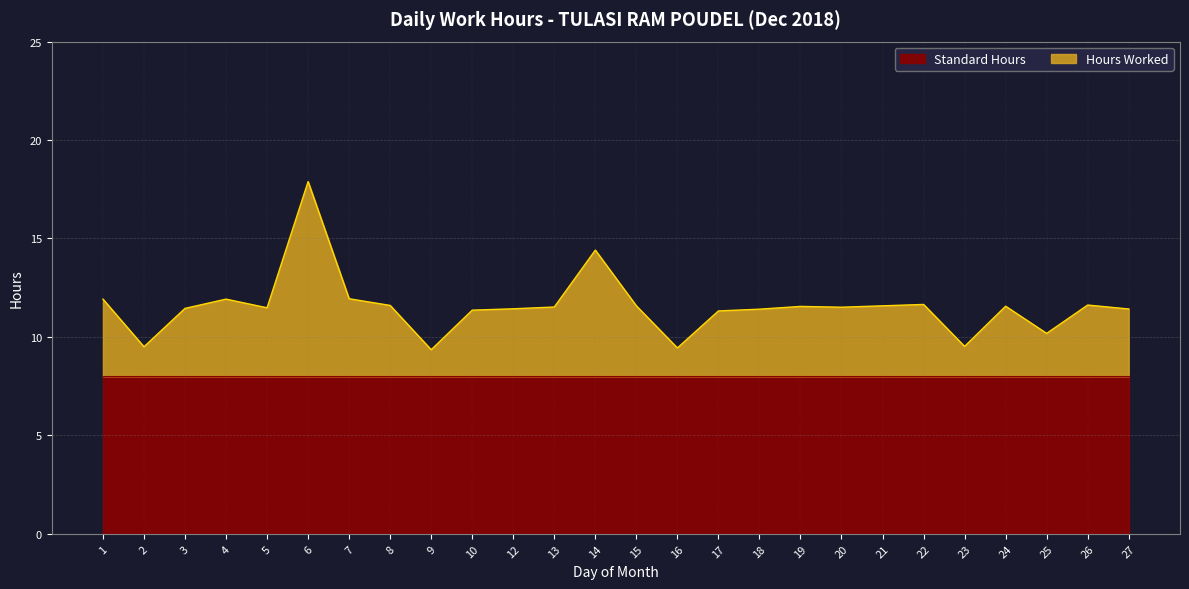

What is the value of the 12th point from the left?

11.5